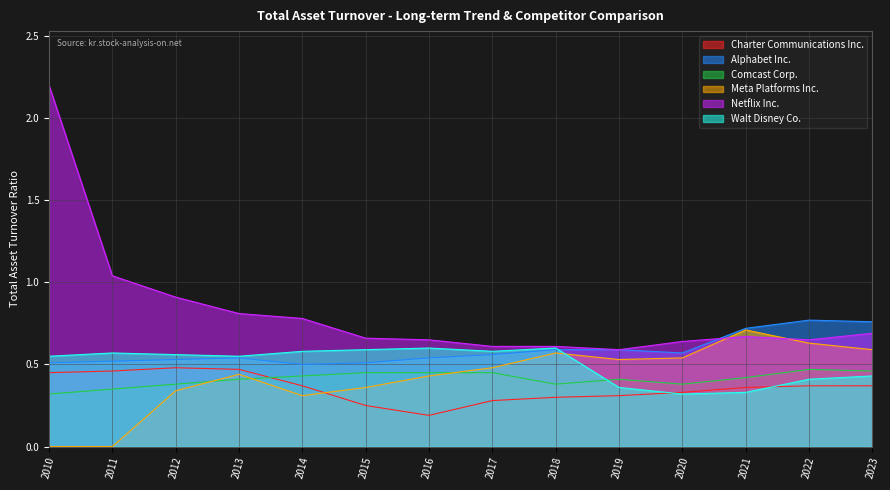

How many lines are shown in the chart?

6